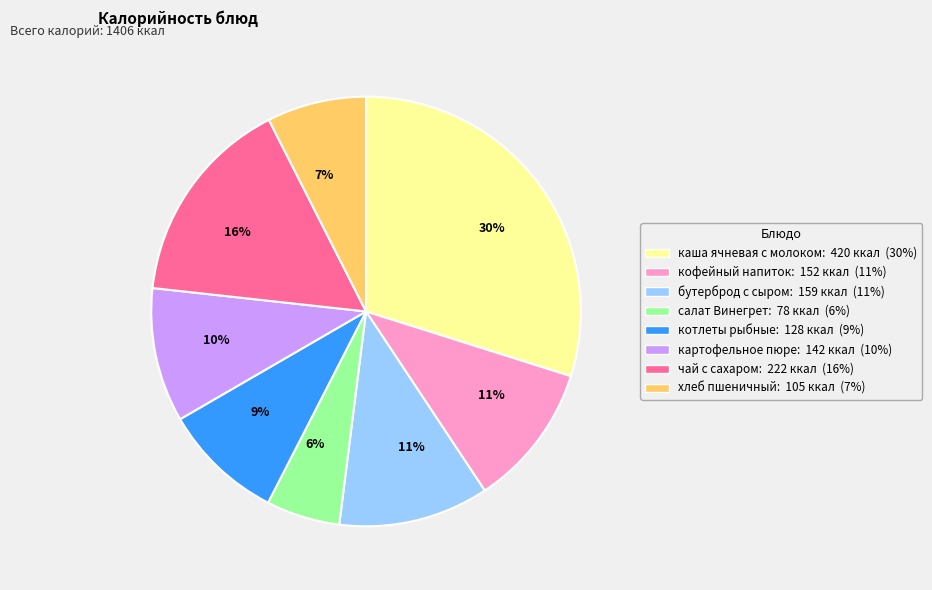

Is there any slice that represents more than half of the pie?

No